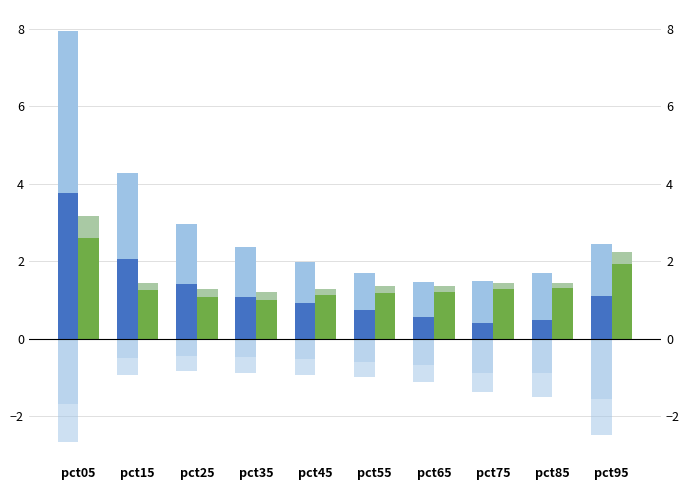

What is the sum of the Jun values at pct95 and pct05?

0.9